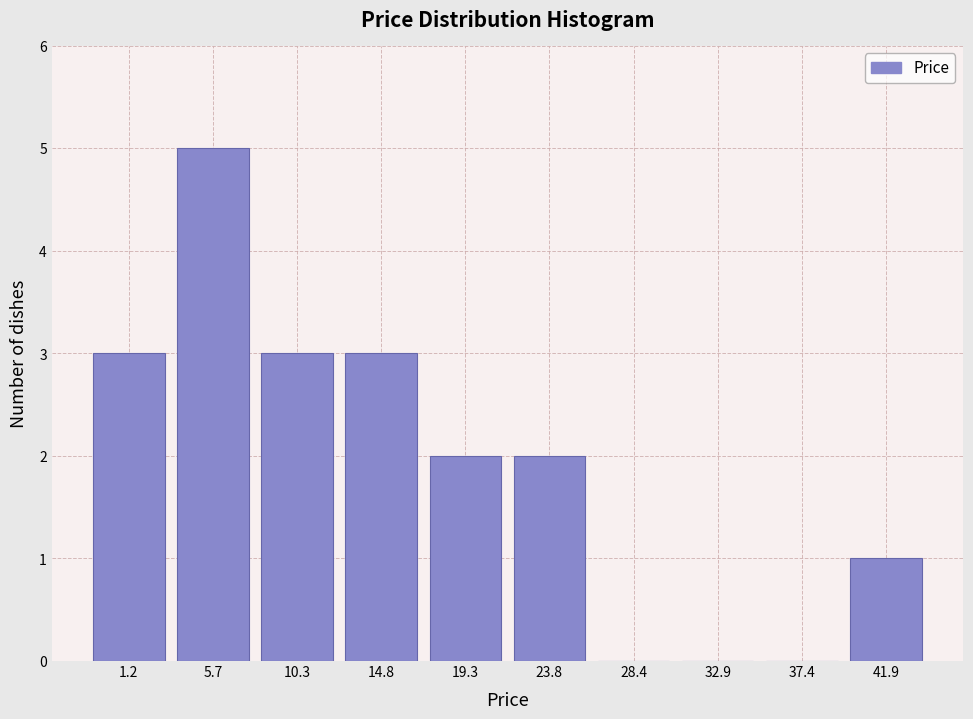

Reading left to right, list all the values displayed in this chart.

1.2=3	5.7=5	10.3=3	14.8=3	19.3=2	23.8=2	28.4=0	32.9=0	37.4=0	41.9=1